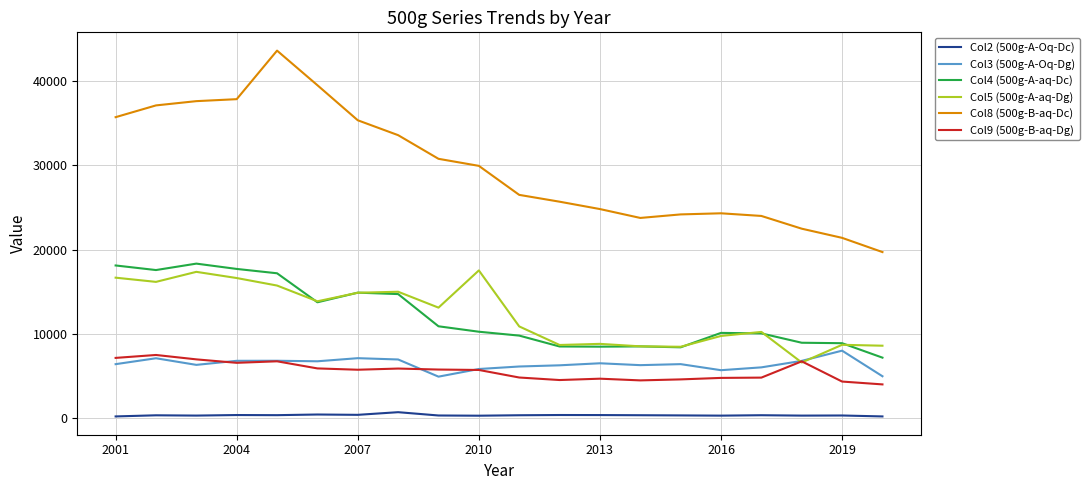

What is the maximum value for Col8 (500g-B-aq-Dc)?

43574